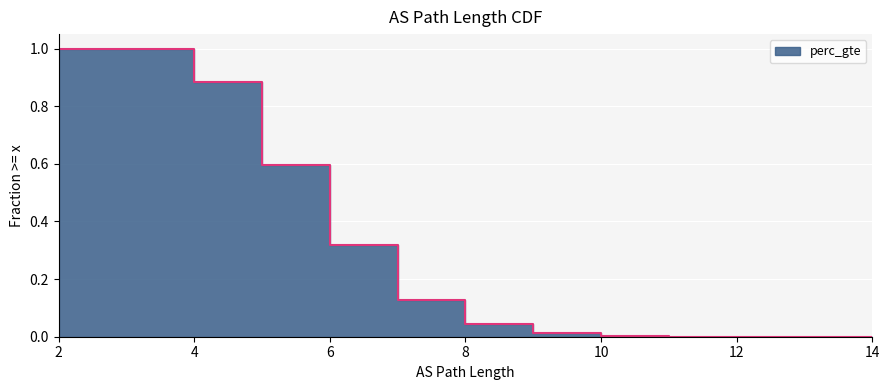

What is the change in value from 2 to 5?

-0.4